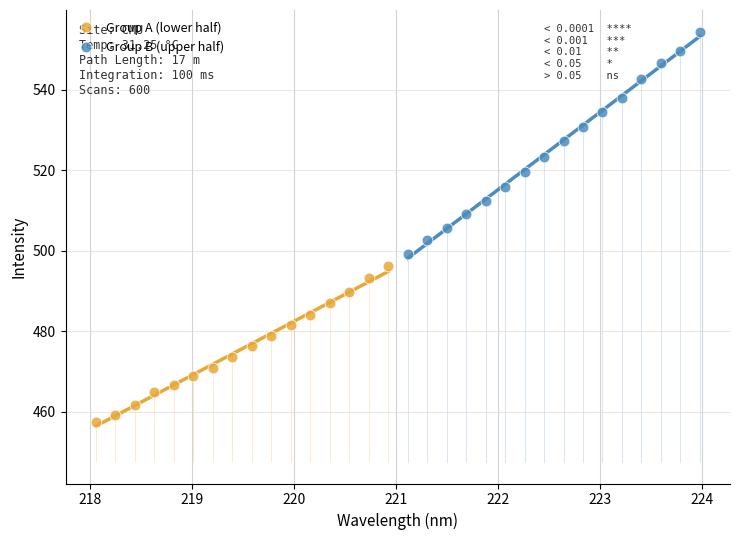

What are all the series names shown in the legend?

Group A (lower half), Group B (upper half)